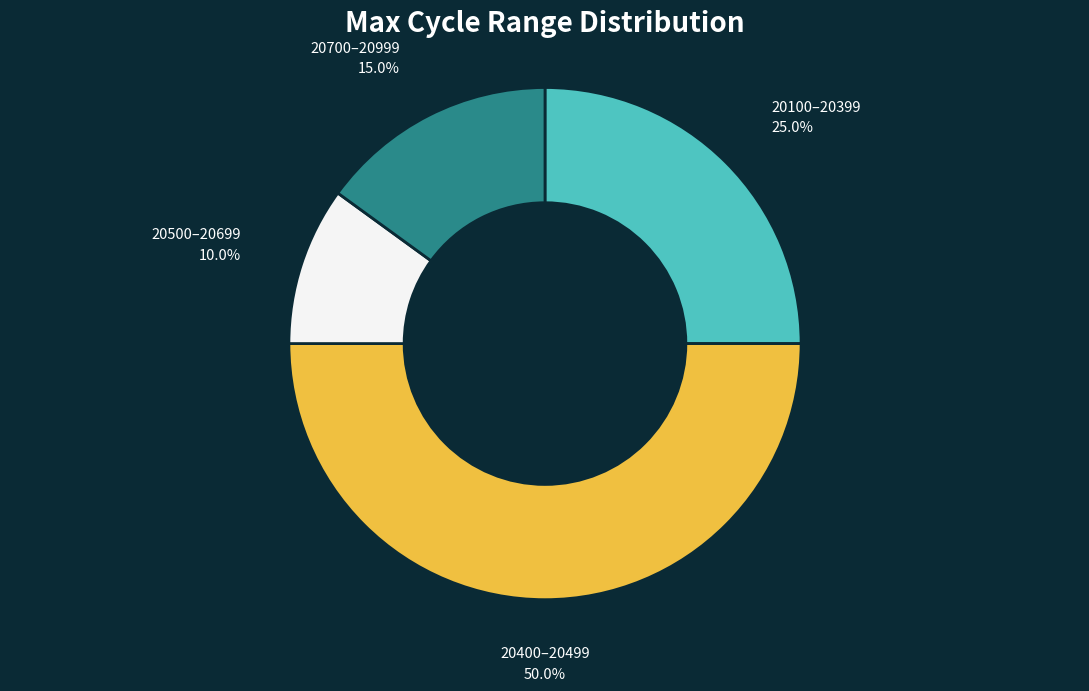

What is the largest slice in the pie chart?

20400–20499